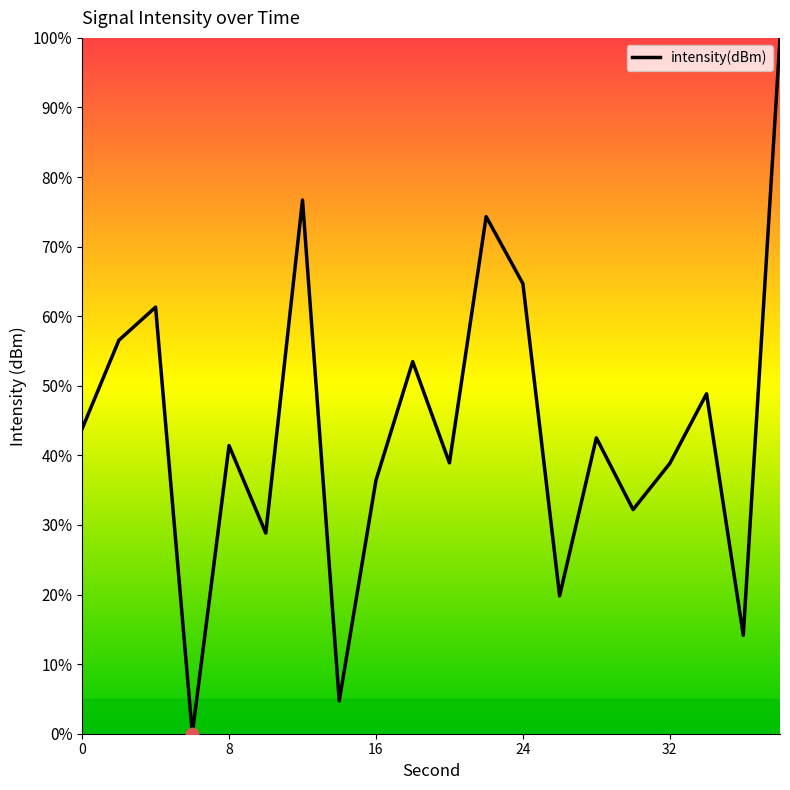

What is the maximum value shown in the chart?

100.0